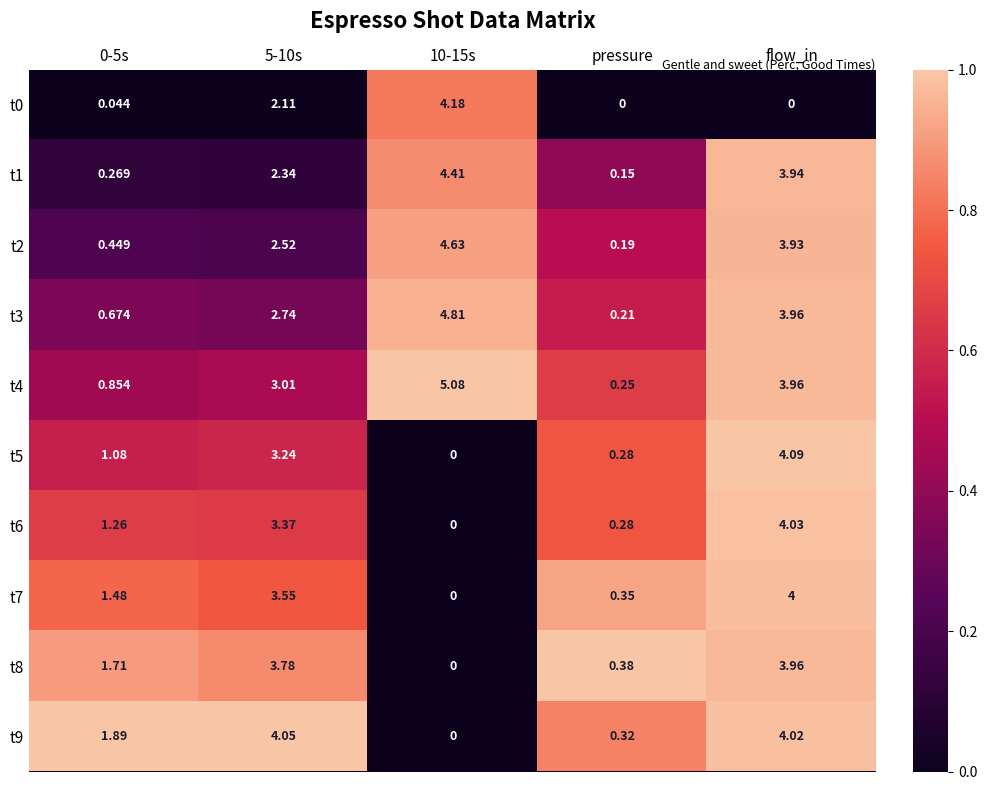

At which category is the sum across all series the highest?

flow_in